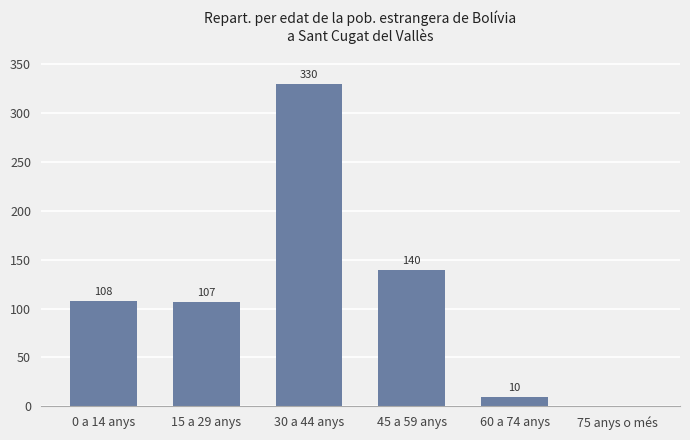

What is the greatest value displayed?

330